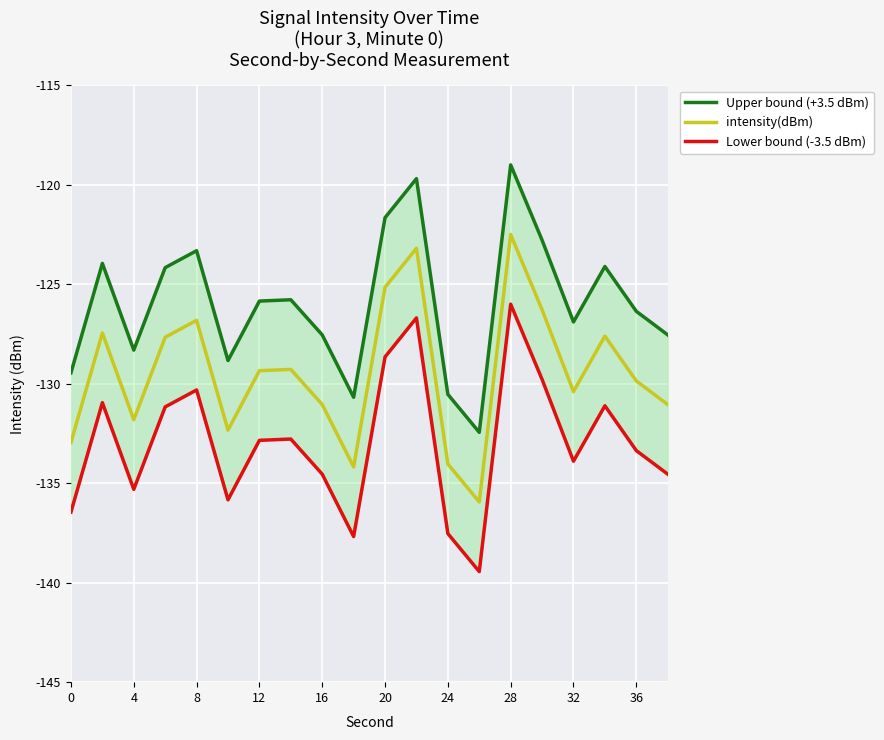

True or false: intensity(dBm) has a value of -131.0 at 16.

True